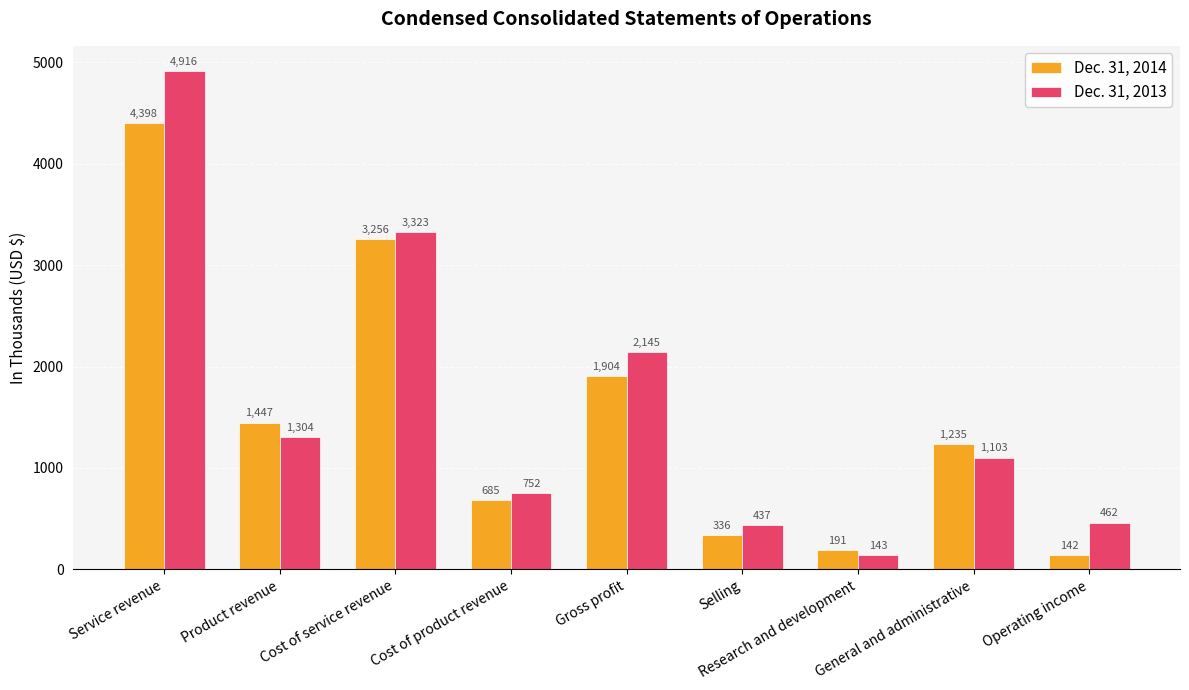

What is the difference between the Dec. 31, 2013 values at Service revenue and Selling?

4479